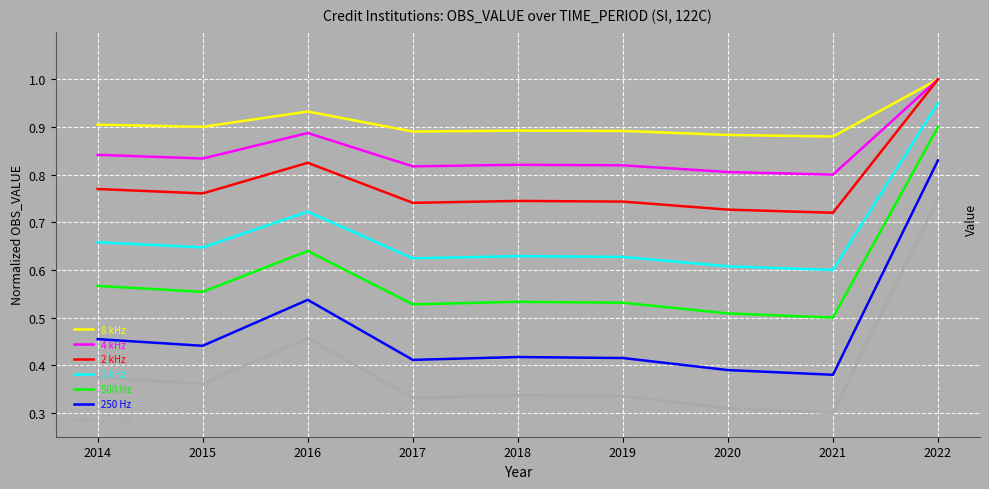

True or false: 250 Hz and 2 kHz cross at least once.

False